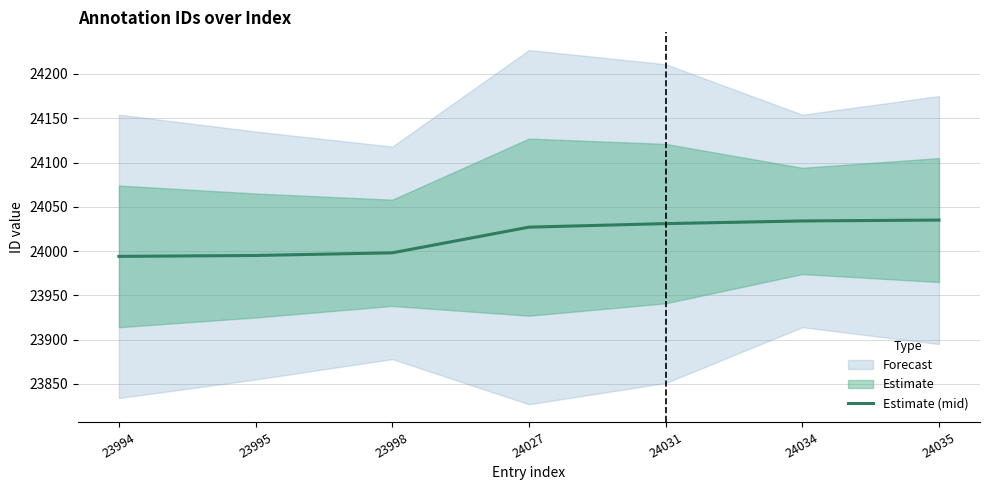

Reading left to right, extract all data points from this chart.

23994	23995	23998	24027	24031	24034	24035